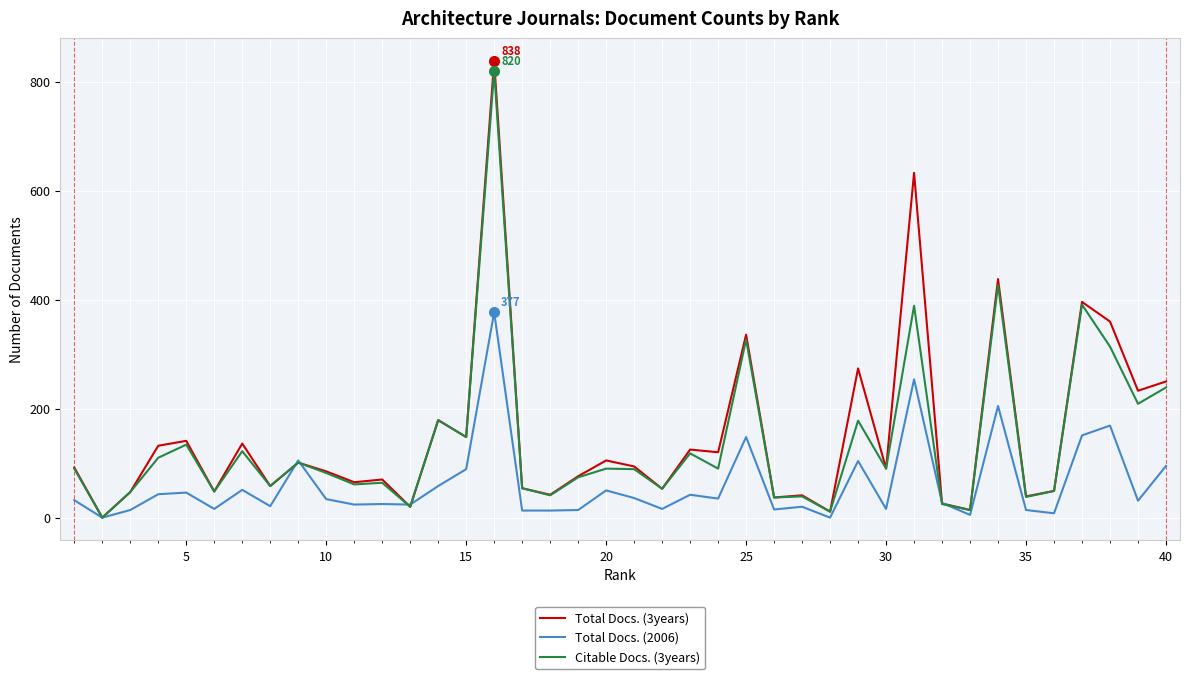

Which series has the widest spread of values?

Total Docs. (3years)